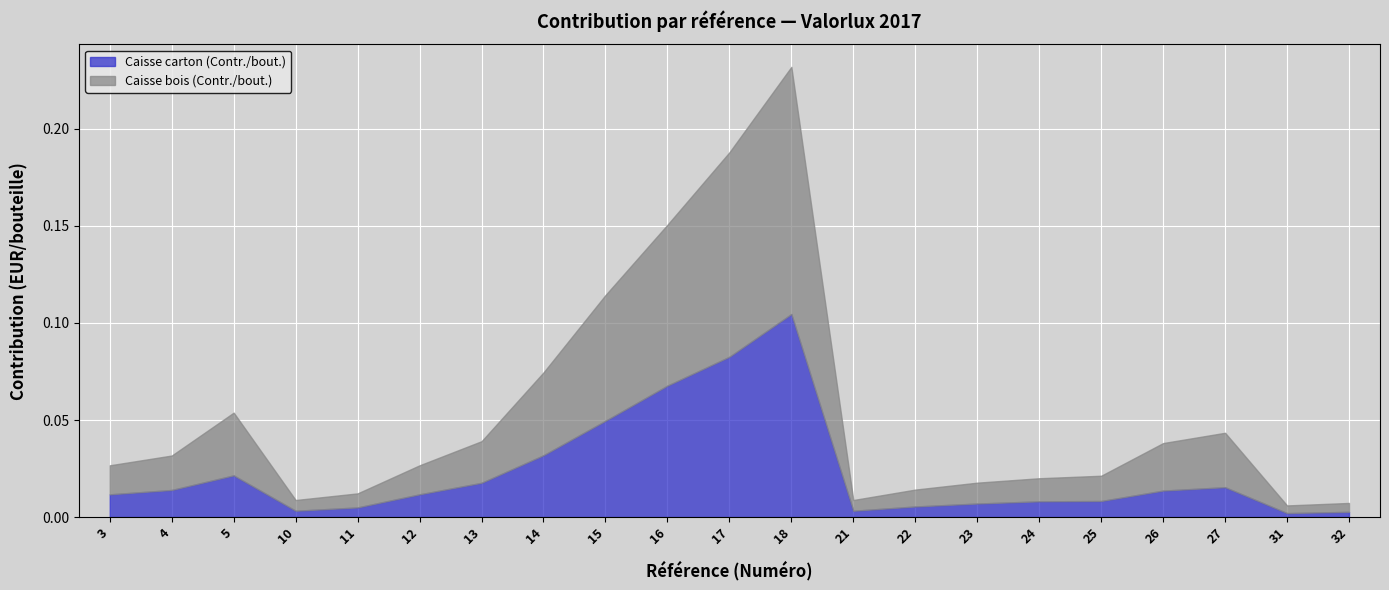

What is the sum of all Caisse bois (Contr./bout.) values?

0.6